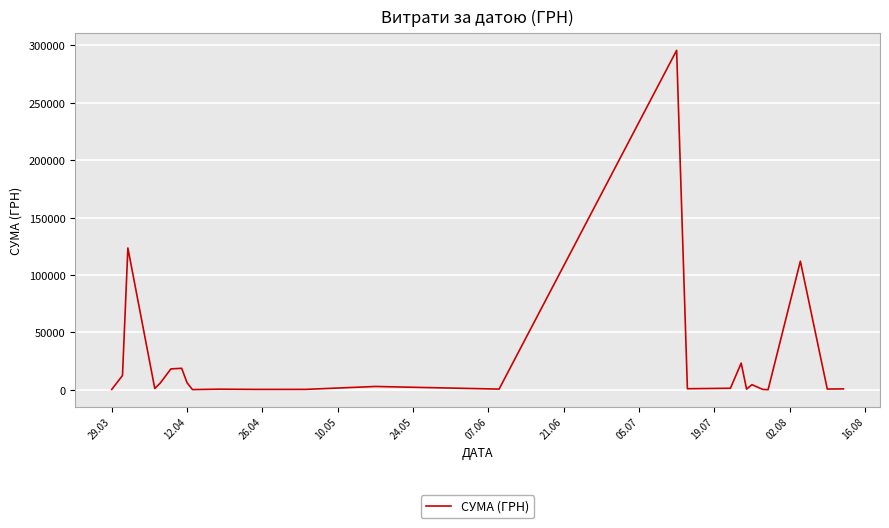

What is the greatest value displayed?

295638.6